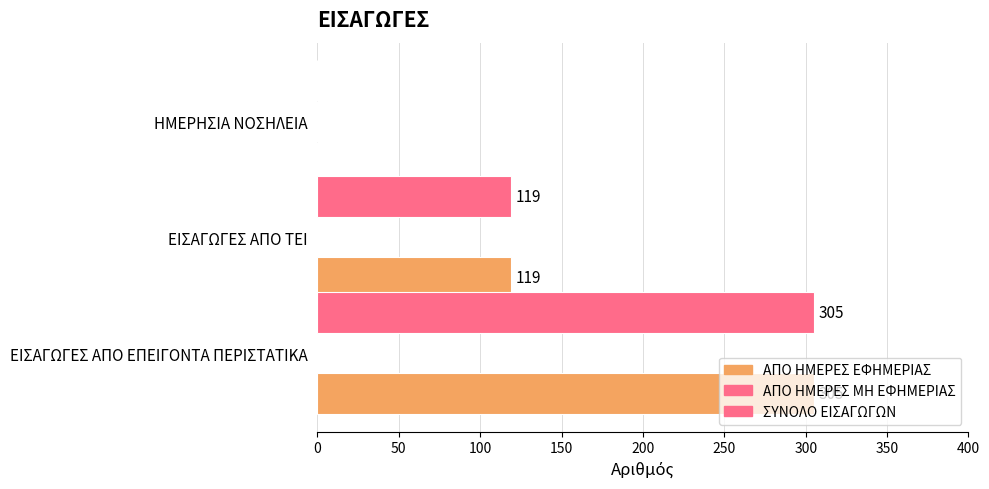

Count the number of categories in the chart.

3